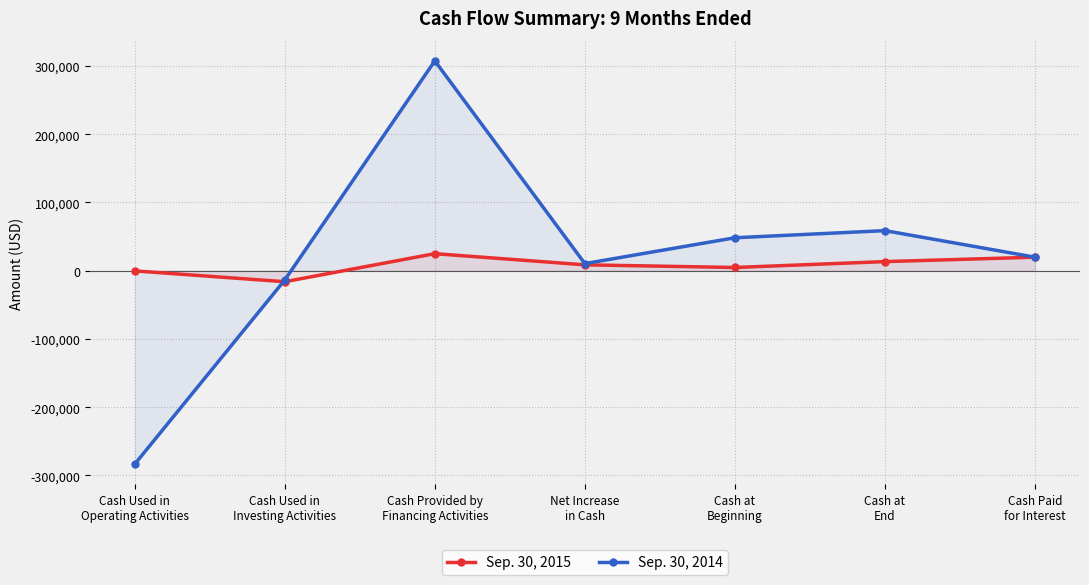

True or false: Sep. 30, 2015 has a value of -16116 at Cash Used in
Investing Activities.

True